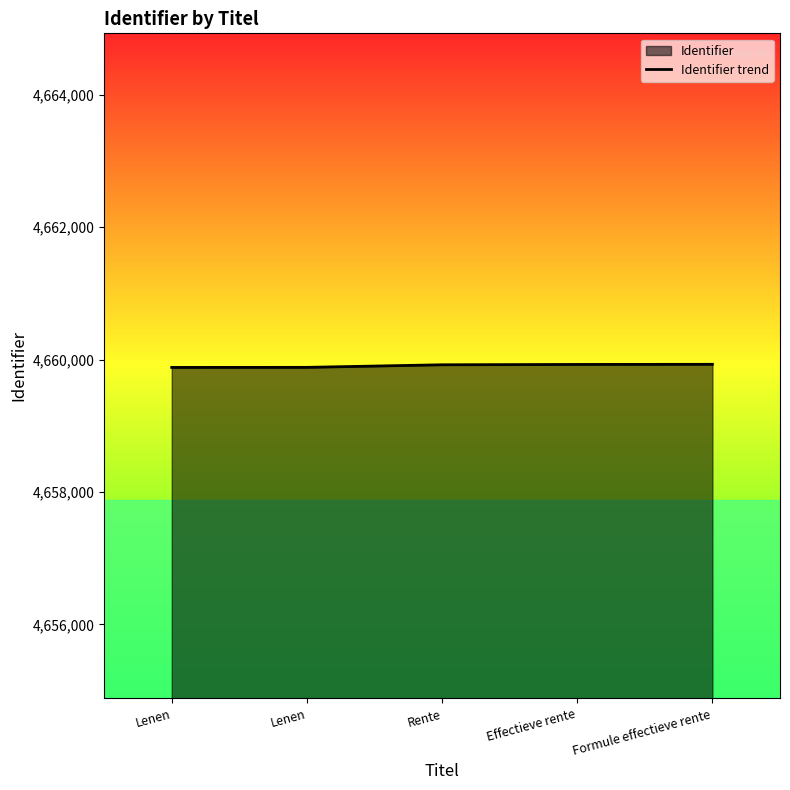

Reading left to right, extract all data points from this chart.

Lenen=4659883	Lenen=4659884	Rente=4659923	Effectieve rente=4659928	Formule effectieve rente=4659930